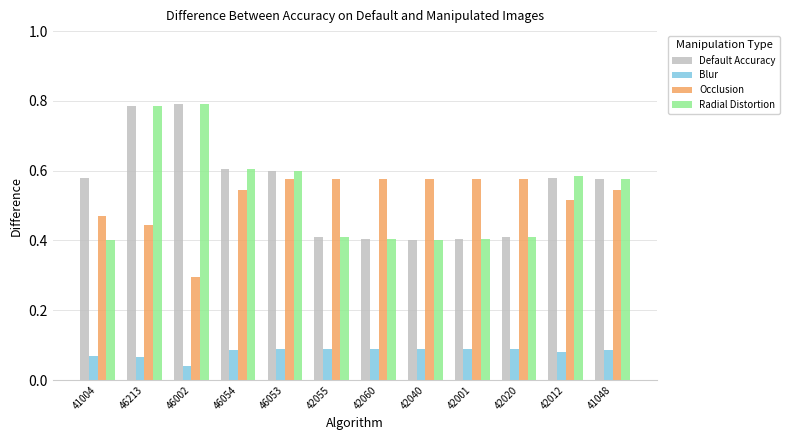

How many Default Accuracy values are between 0 and 1?

12